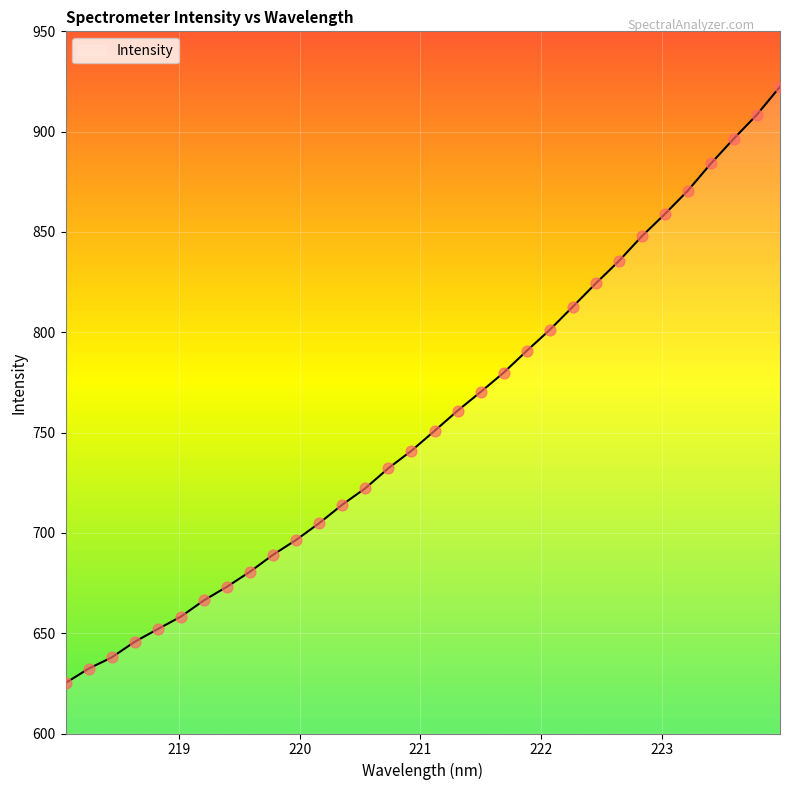

What is the greatest value displayed?

922.4